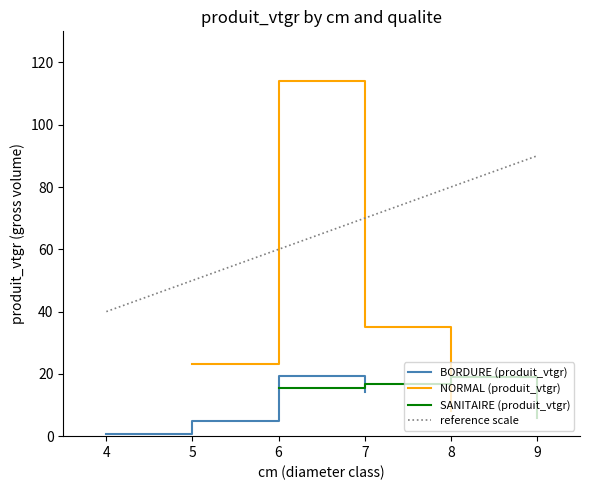

Rank the series by their maximum value, from highest to lowest.

NORMAL (produit_vtgr), BORDURE (produit_vtgr), SANITAIRE (produit_vtgr)